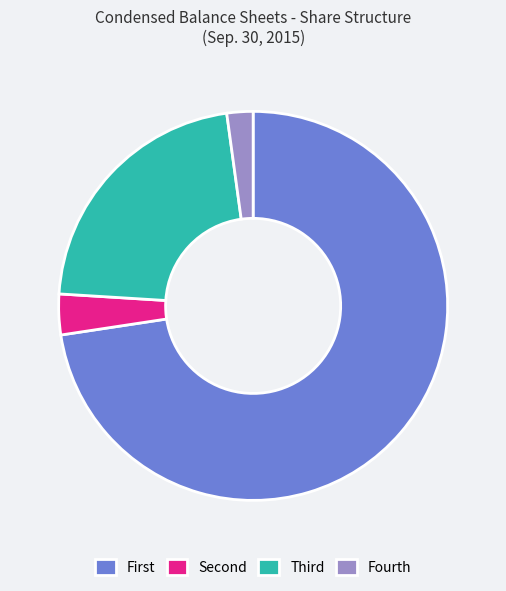

Which slice is the smallest?

Fourth